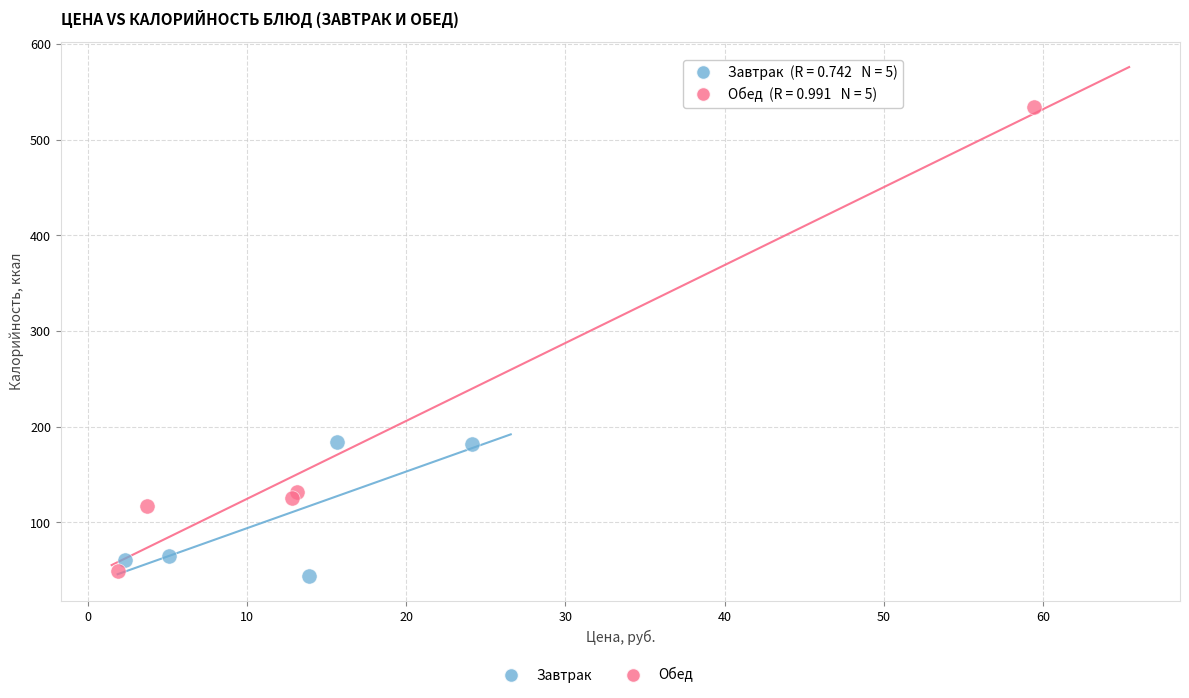

Which series contains the highest Y value?

Обед